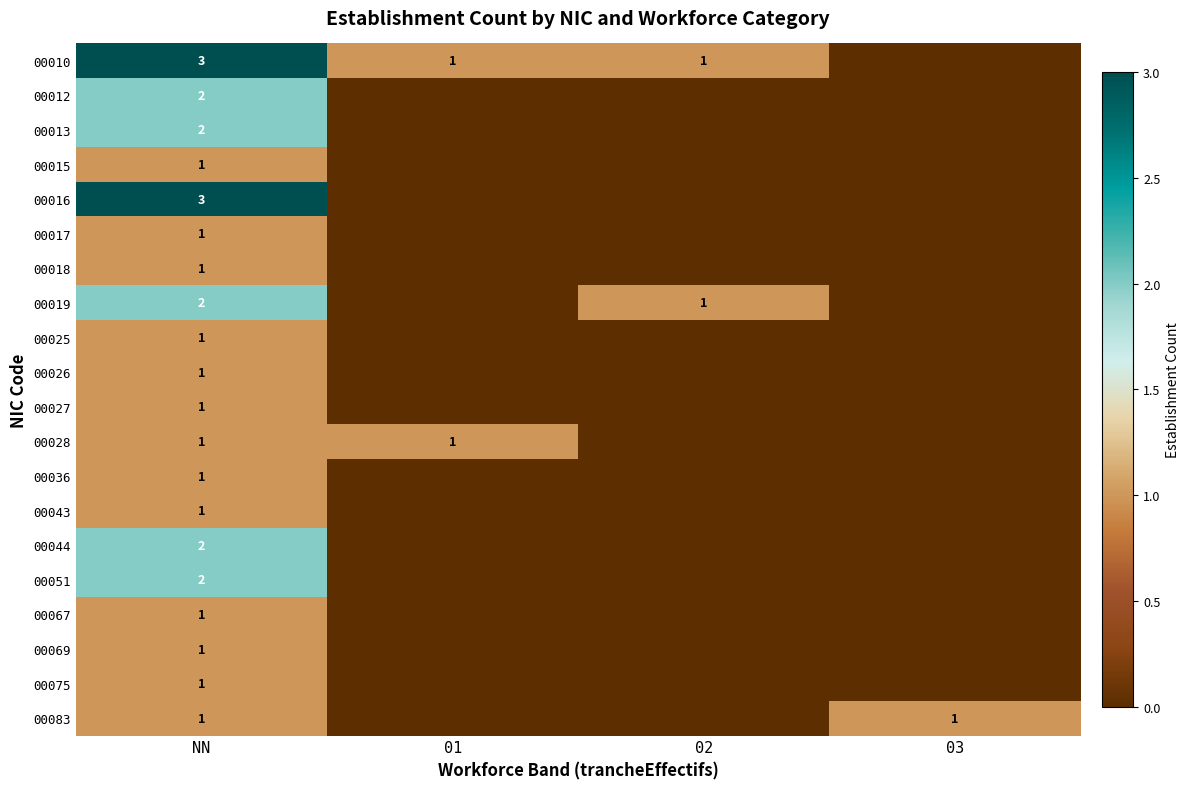

Count the number of data series in this chart.

20